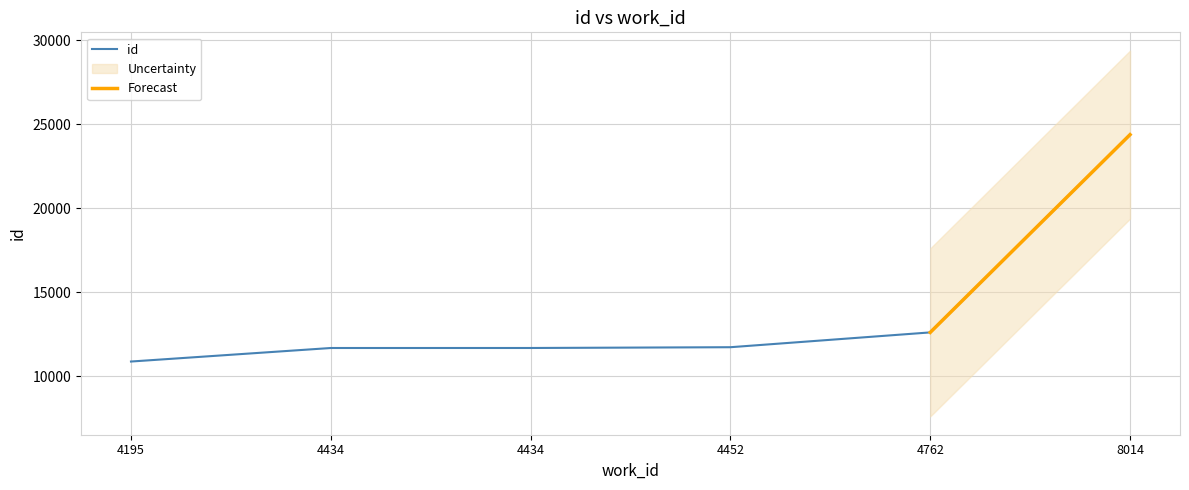

Count the number of categories in the chart.

6